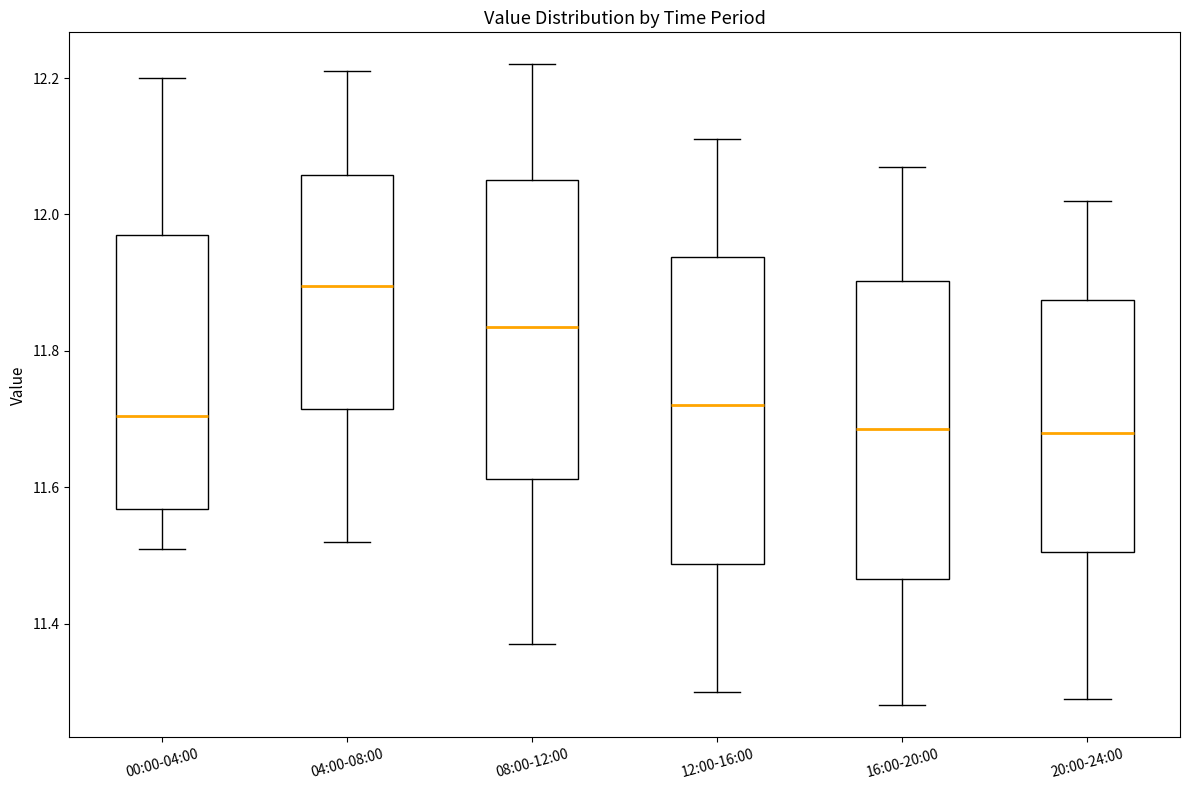

Reading left to right, read every box against the y-axis: the position of its median line, the range the box covers, and the ends of its whiskers. The values are not printed on the chart, so give them approximately, as read against the axis.

00:00-04:00: median 11.70, box 11.56 to 11.98, whiskers 11.52 to 12.20
04:00-08:00: median 11.90, box 11.72 to 12.06, whiskers 11.52 to 12.22
08:00-12:00: median 11.84, box 11.62 to 12.06, whiskers 11.38 to 12.22
12:00-16:00: median 11.72, box 11.48 to 11.94, whiskers 11.30 to 12.12
16:00-20:00: median 11.68, box 11.46 to 11.90, whiskers 11.28 to 12.08
20:00-24:00: median 11.68, box 11.50 to 11.88, whiskers 11.30 to 12.02